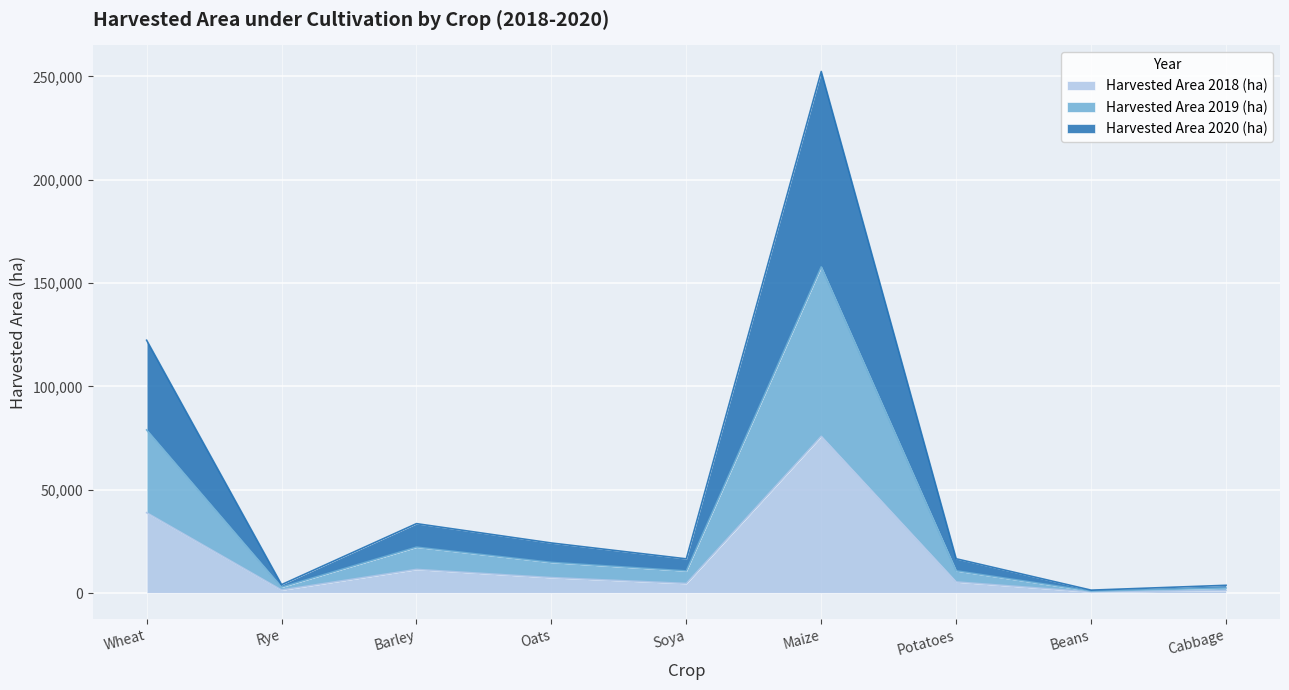

At which category is the sum across all series the highest?

Maize